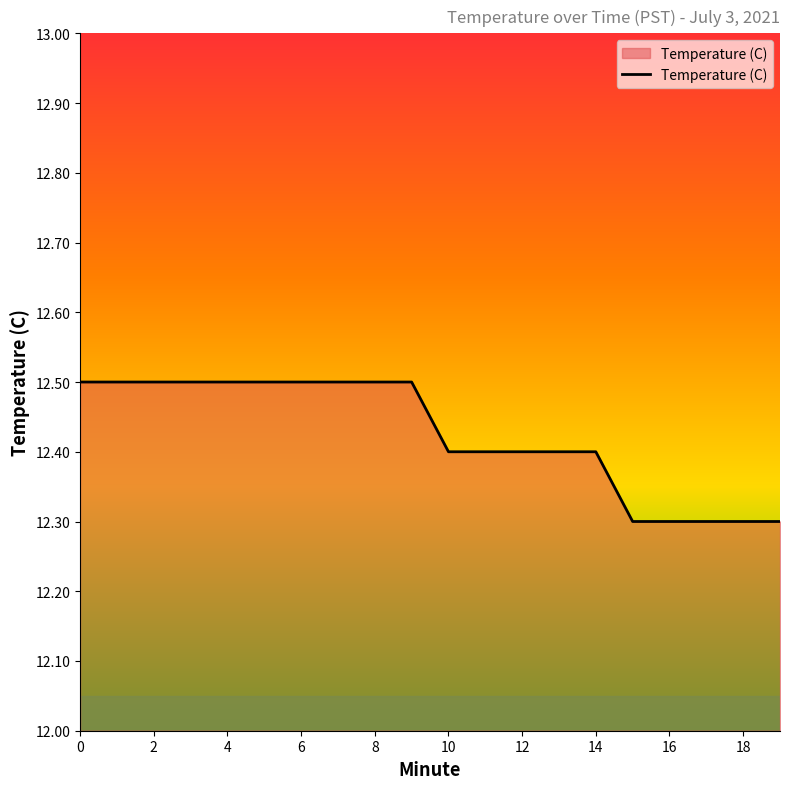

What is the smallest value displayed?

12.3